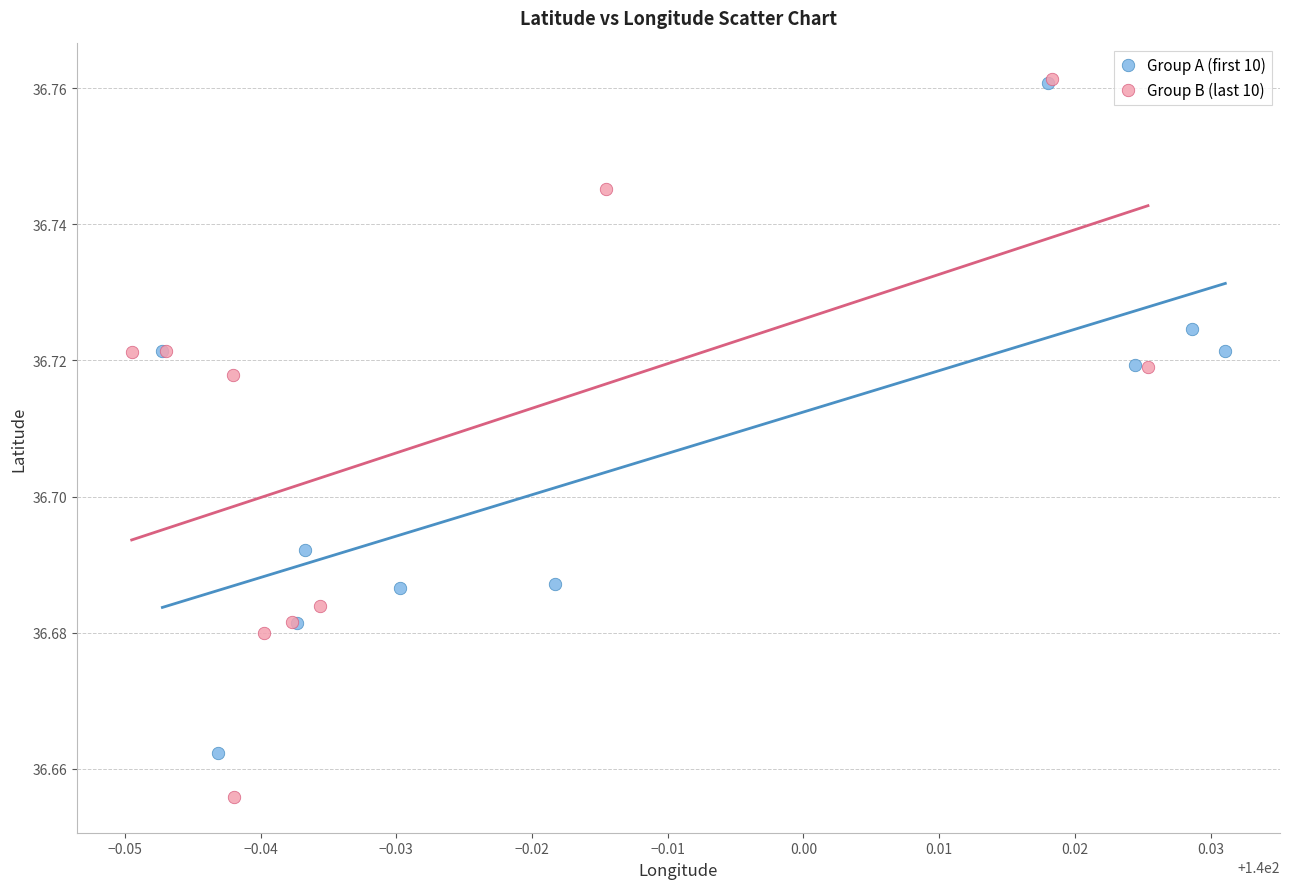

Which series has the largest Y range (max minus min)?

Group B (last 10)